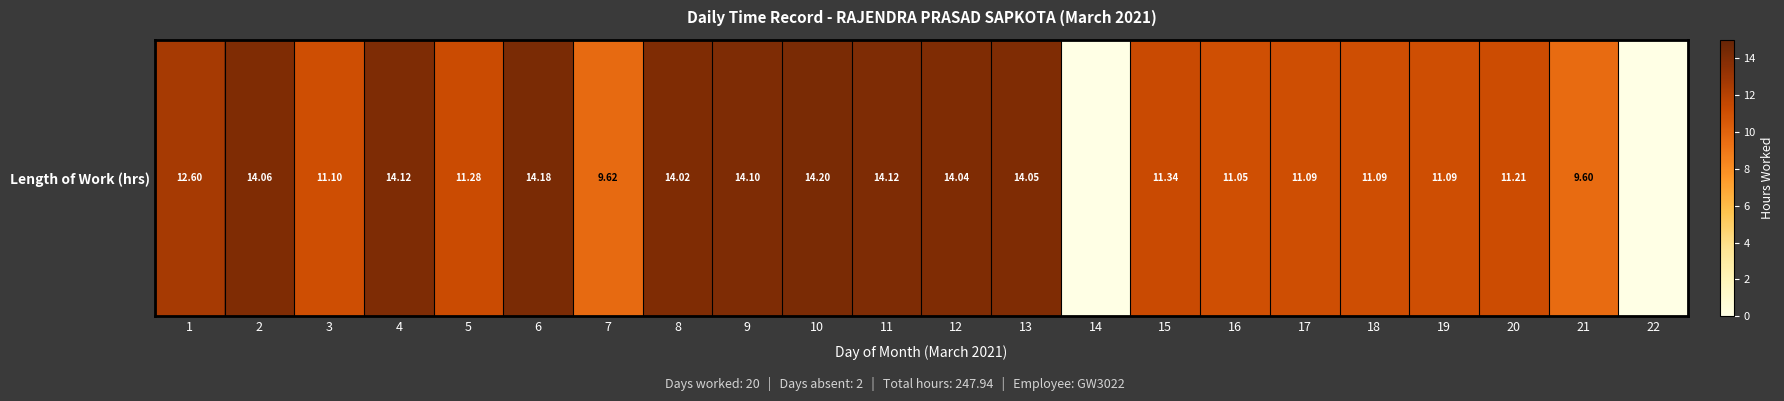

What is the ratio of the value at 9 to the value at 16?

1.3